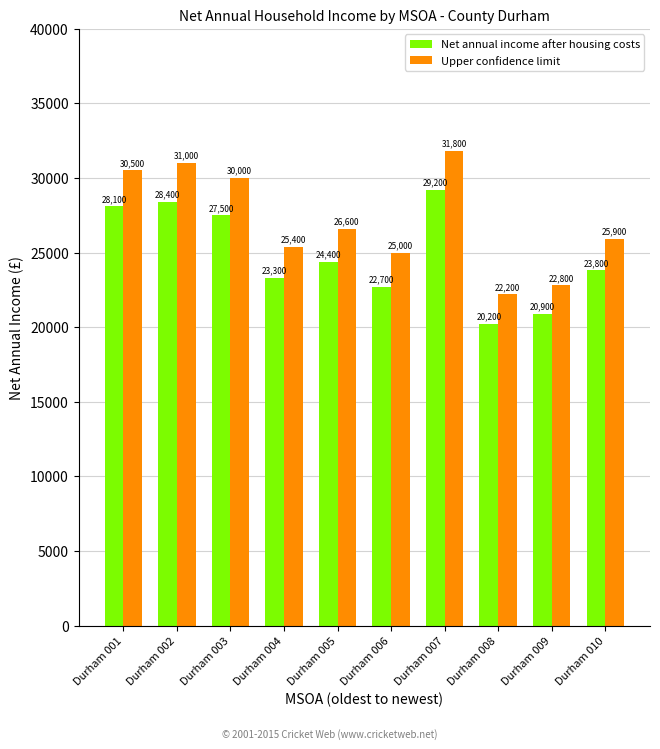

What is the value of the Net annual income after housing costs bar at the 5th from the left?

24400